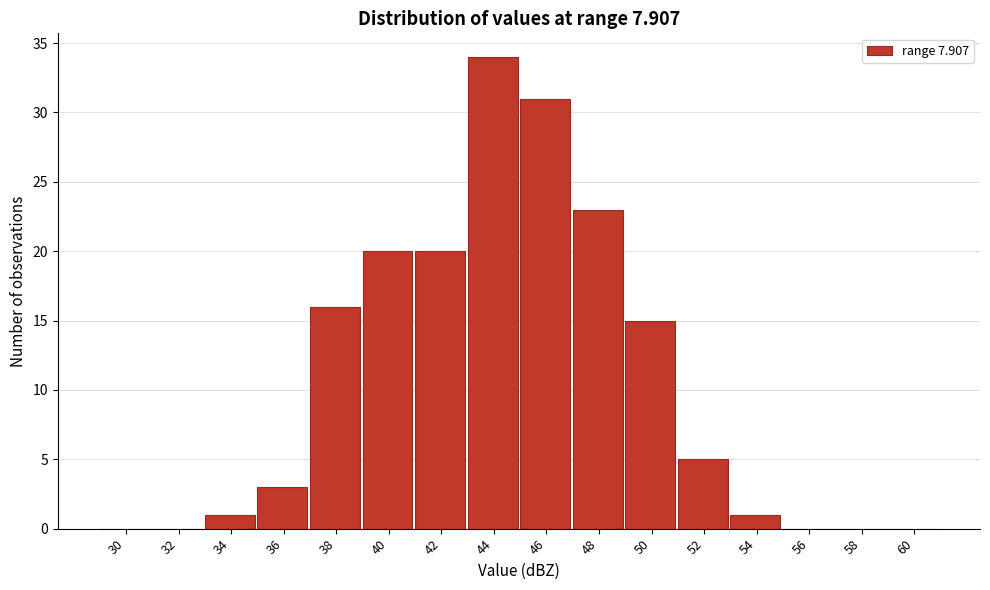

Reading left to right, transcribe all the data shown in this chart.

30=0	32=0	34=1	36=3	38=16	40=20	42=20	44=34	46=31	48=23	50=15	52=5	54=1	56=0	58=0	60=0